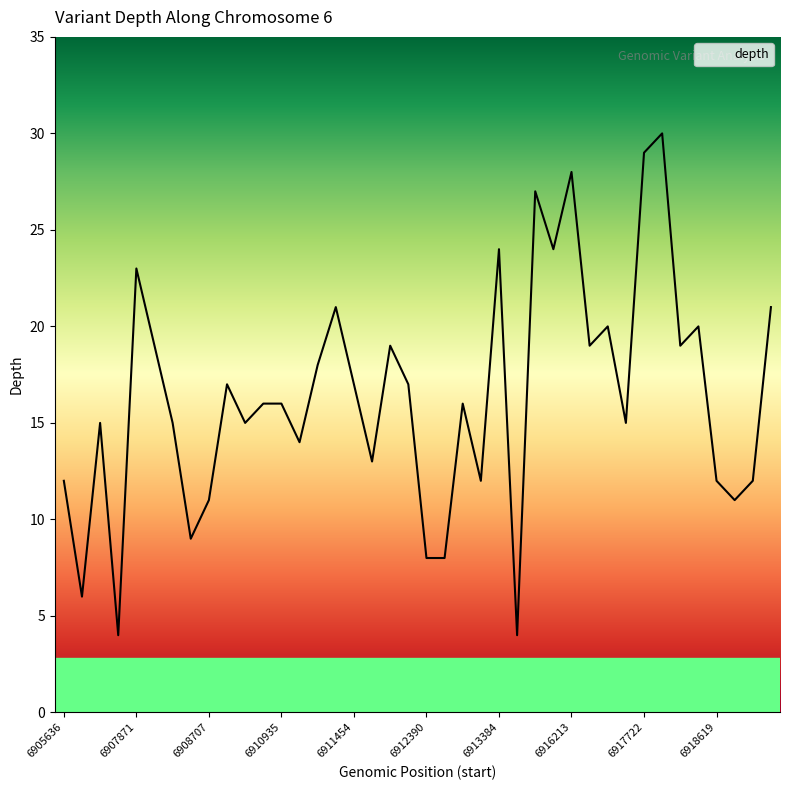

How many lines are shown in the chart?

1